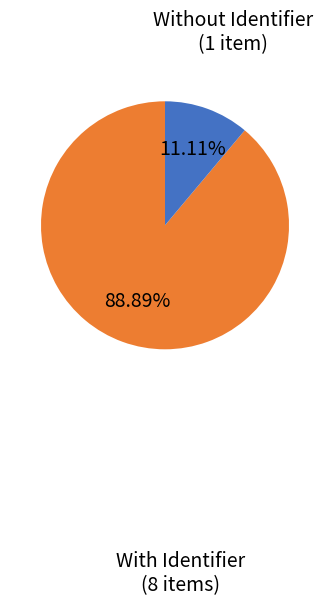

To the nearest percent, what is the average slice percentage?

50%